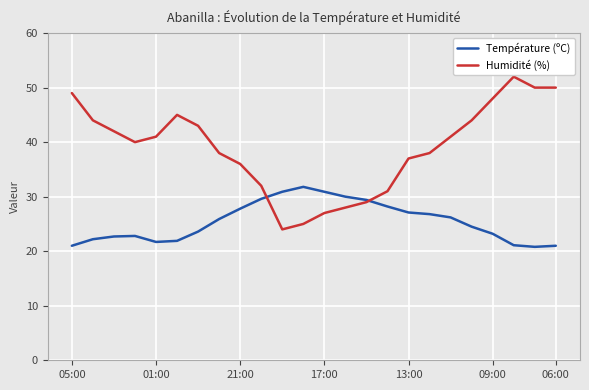

How many intersections are there between Température (ºC) and Humidité (%)?

2